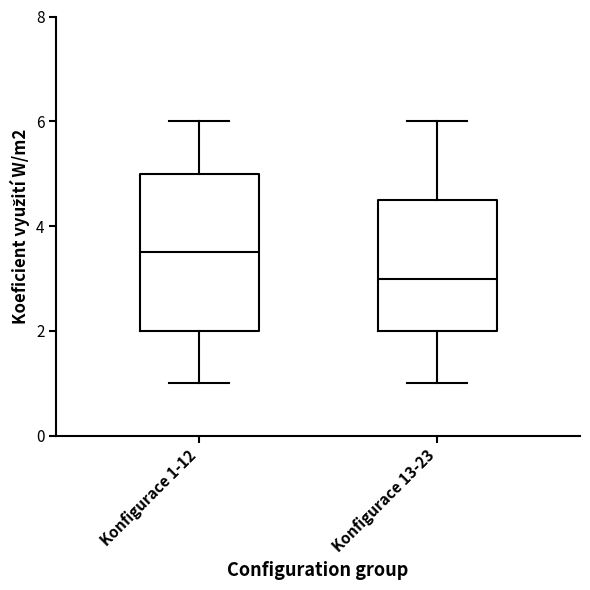

Where is the upper edge of the box for Konfigurace 1-12 on the y-axis? The values are not printed on the chart, so give them approximately, as read against the axis.

5.0